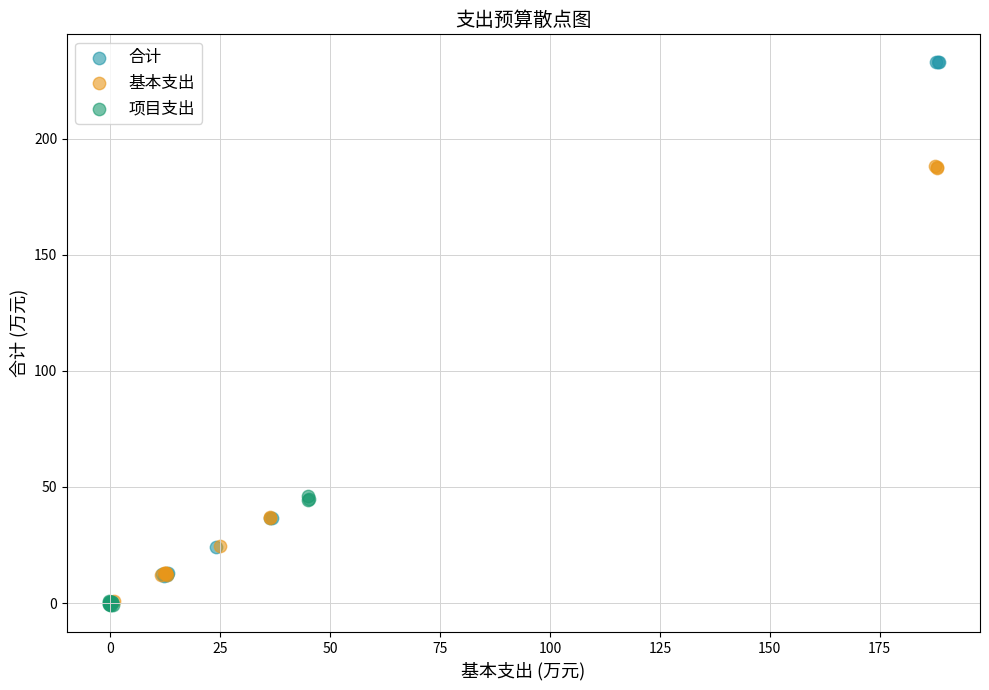

Which series contains the highest Y value?

合计